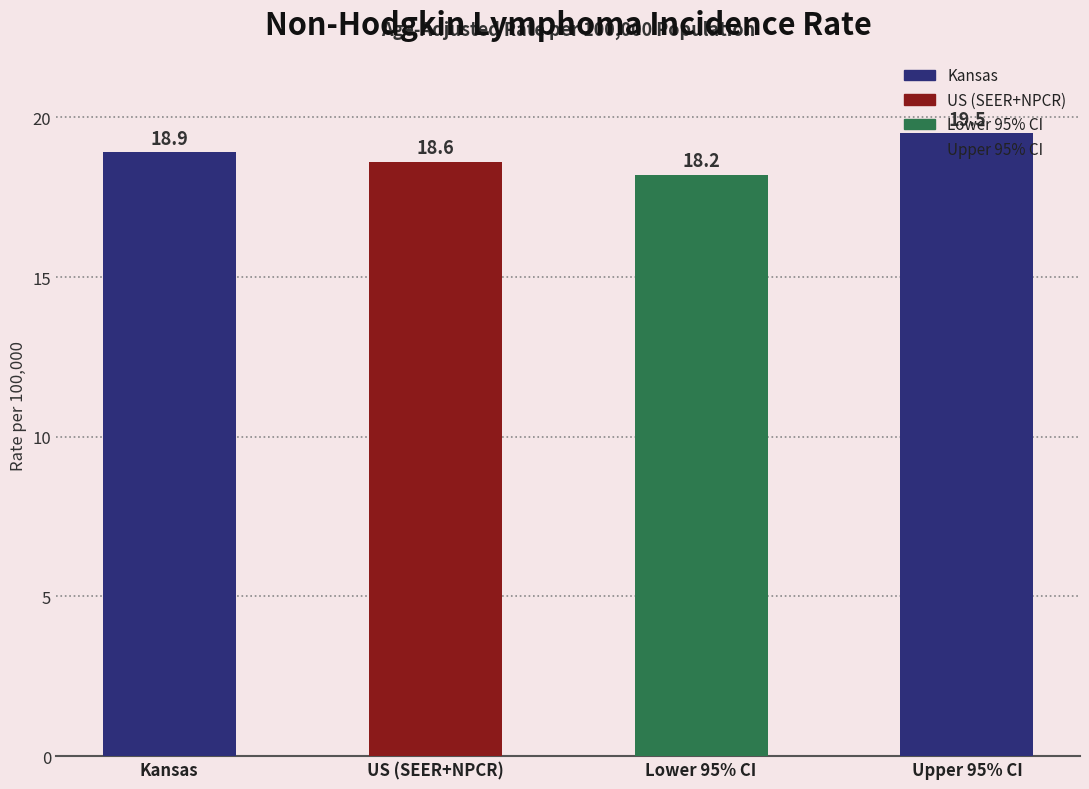

How many bars are there in total?

4